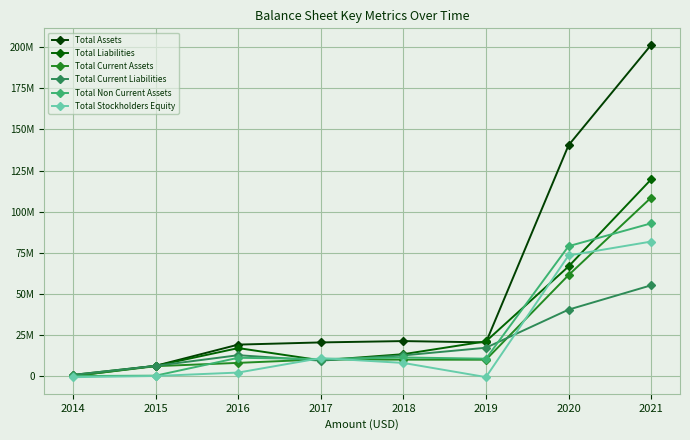

Is this an area chart (filled region under the line)?

No